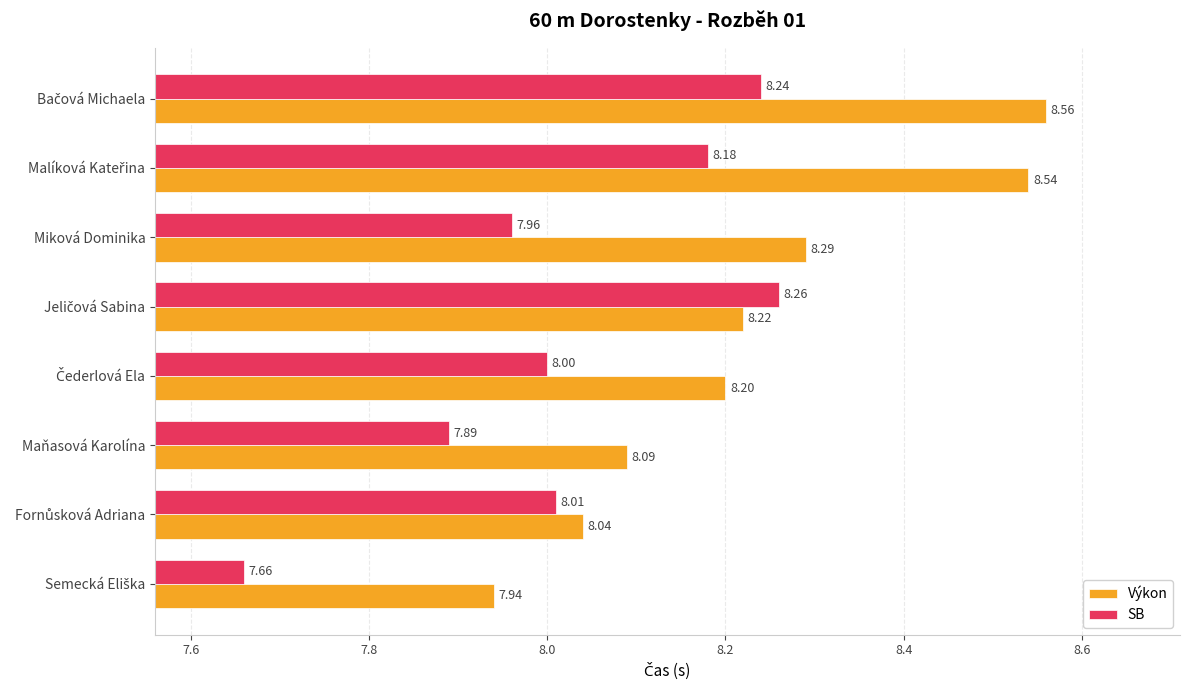

What is the spread (max minus min) of values at Miková Dominika?

0.3